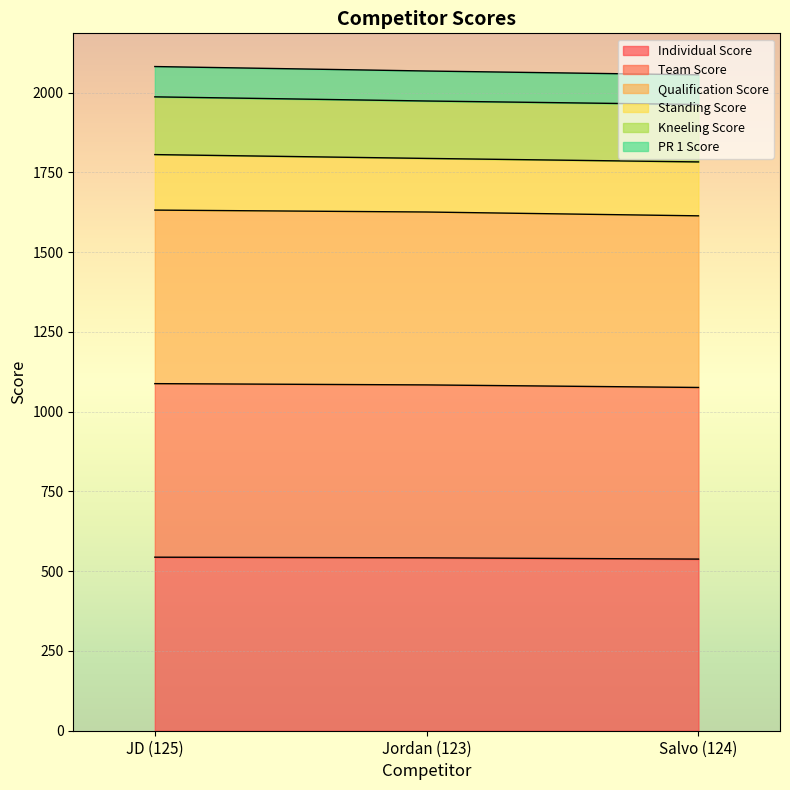

What is the sum of the Individual Score values at JD (125) and Salvo (124)?

3246